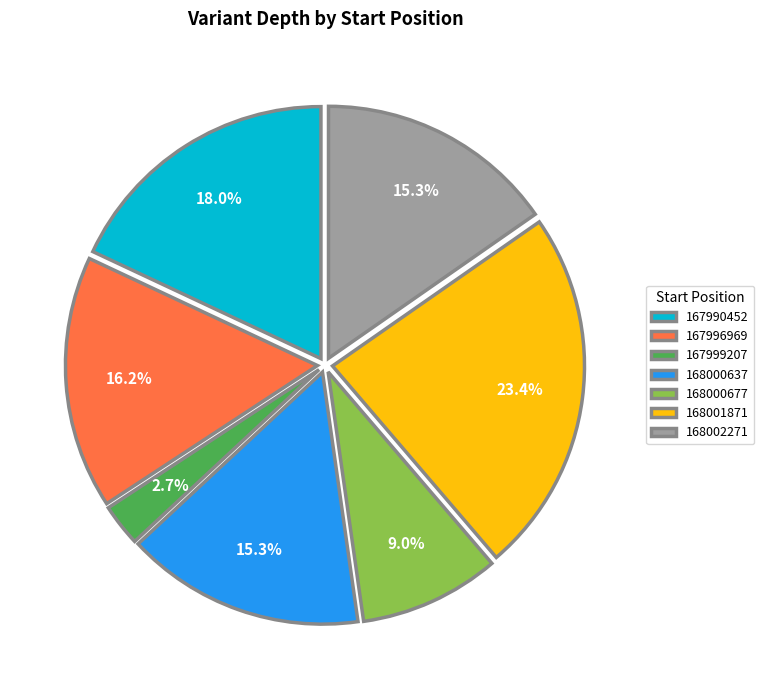

To the nearest percent, what is the difference between the 167996969 and 168000677 slice percentages?

7%